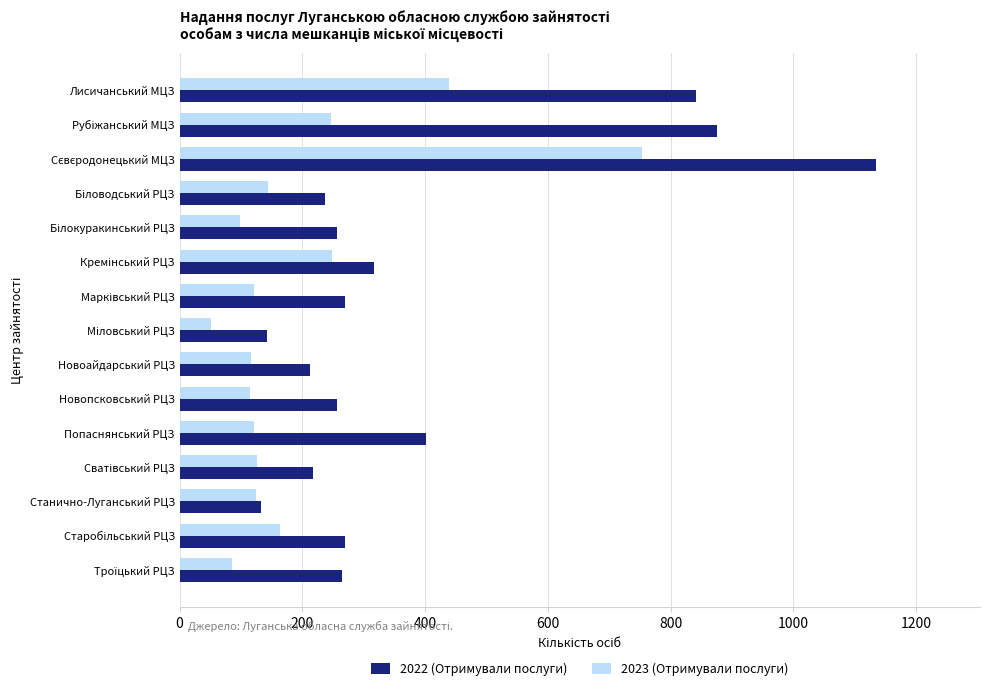

Which series has the widest spread of values?

2022 (Отримували послуги)